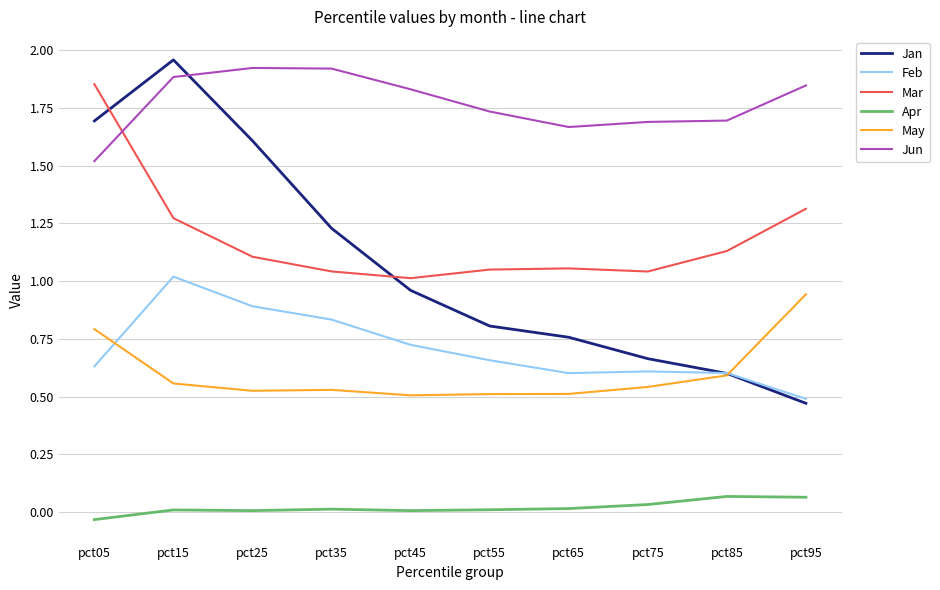

Does the chart display data point markers on the line(s)?

No